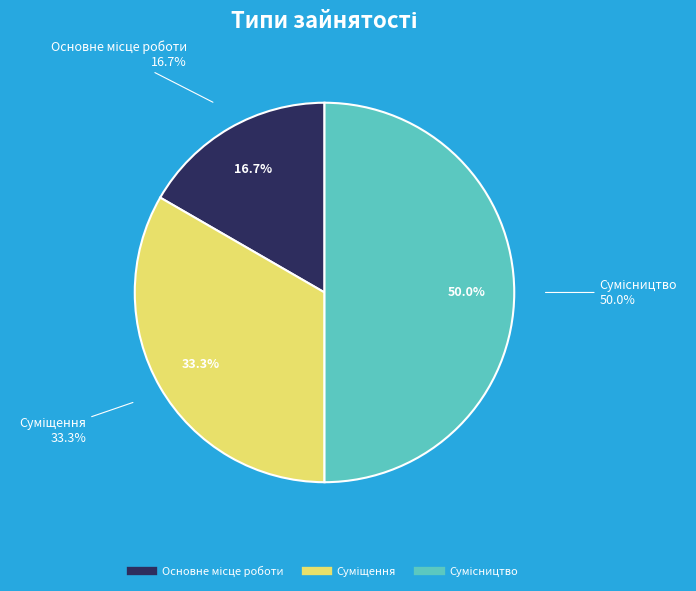

To the nearest percent, what is the combined percentage of Основне місце роботи and Сумісництво?

67%